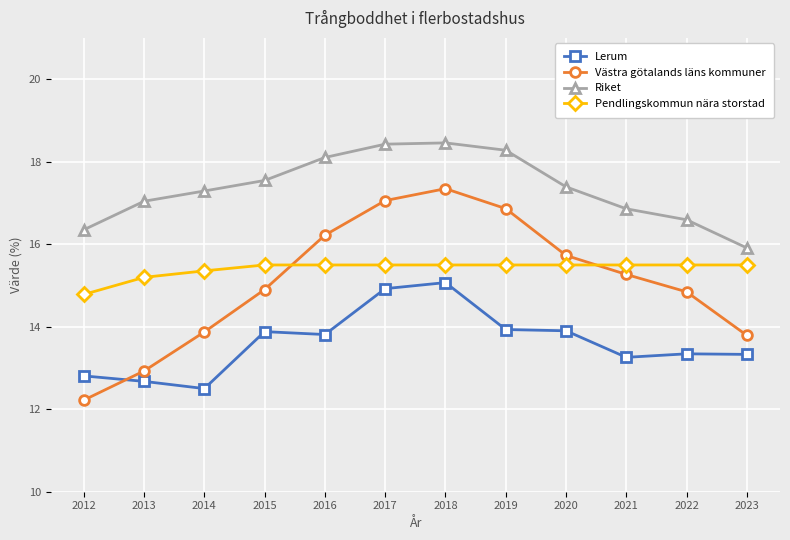

True or false: Riket and Pendlingskommun nära storstad intersect in this chart.

False